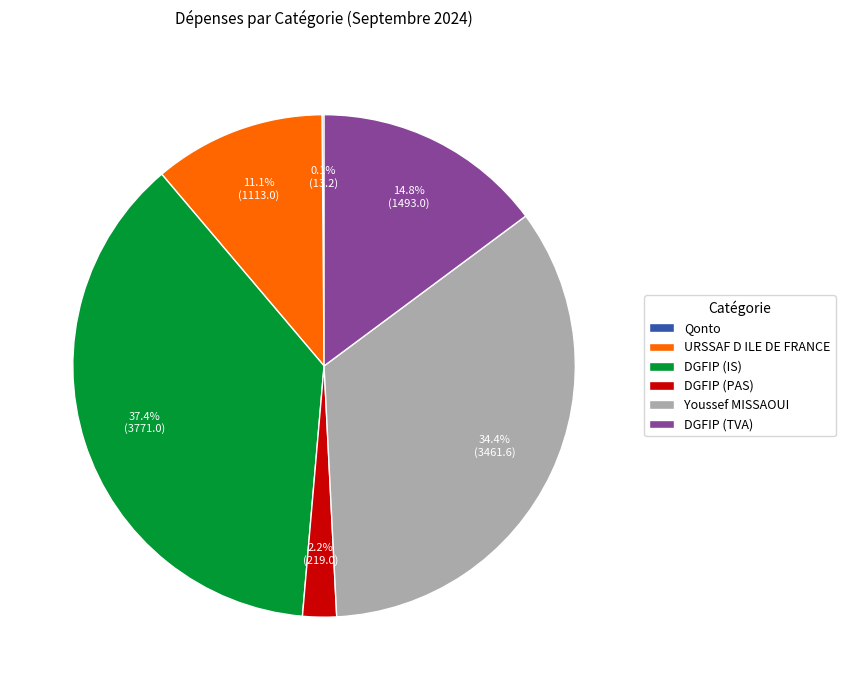

True or false: DGFIP (TVA) accounts for 21% of the total.

False